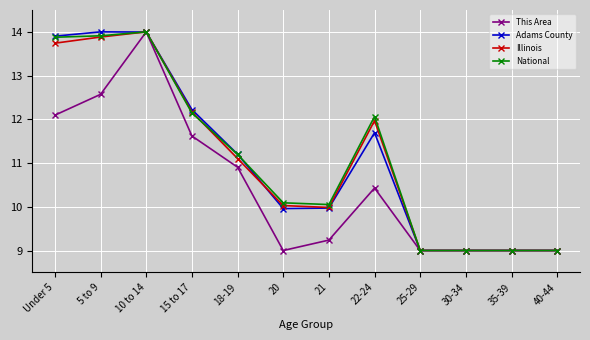

Where is the first local maximum for This Area?

10 to 14